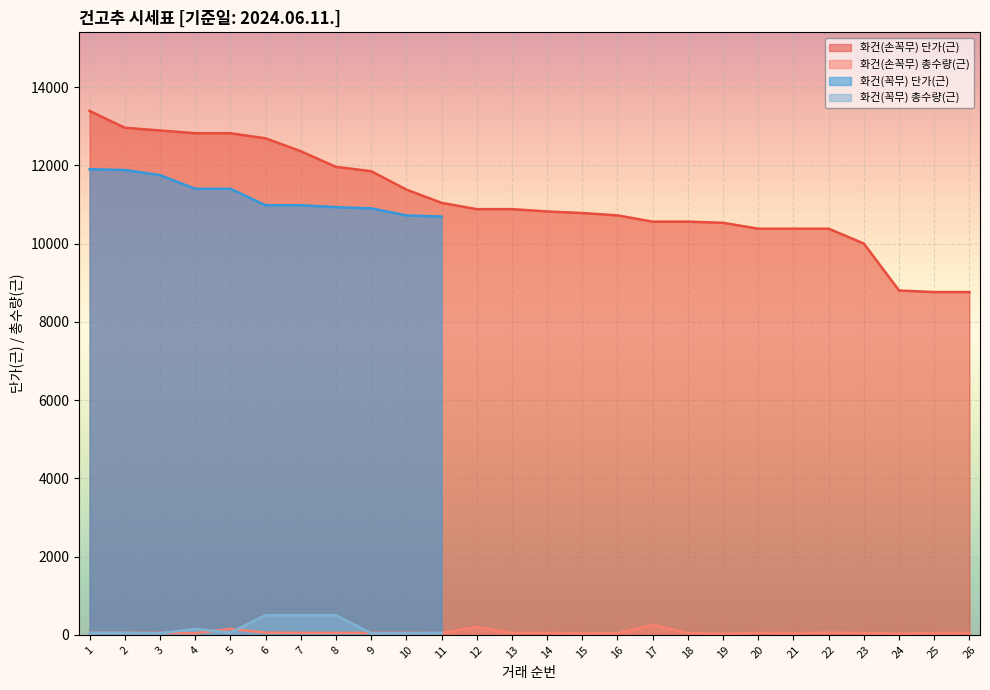

Does the chart display data point markers on the line(s)?

No